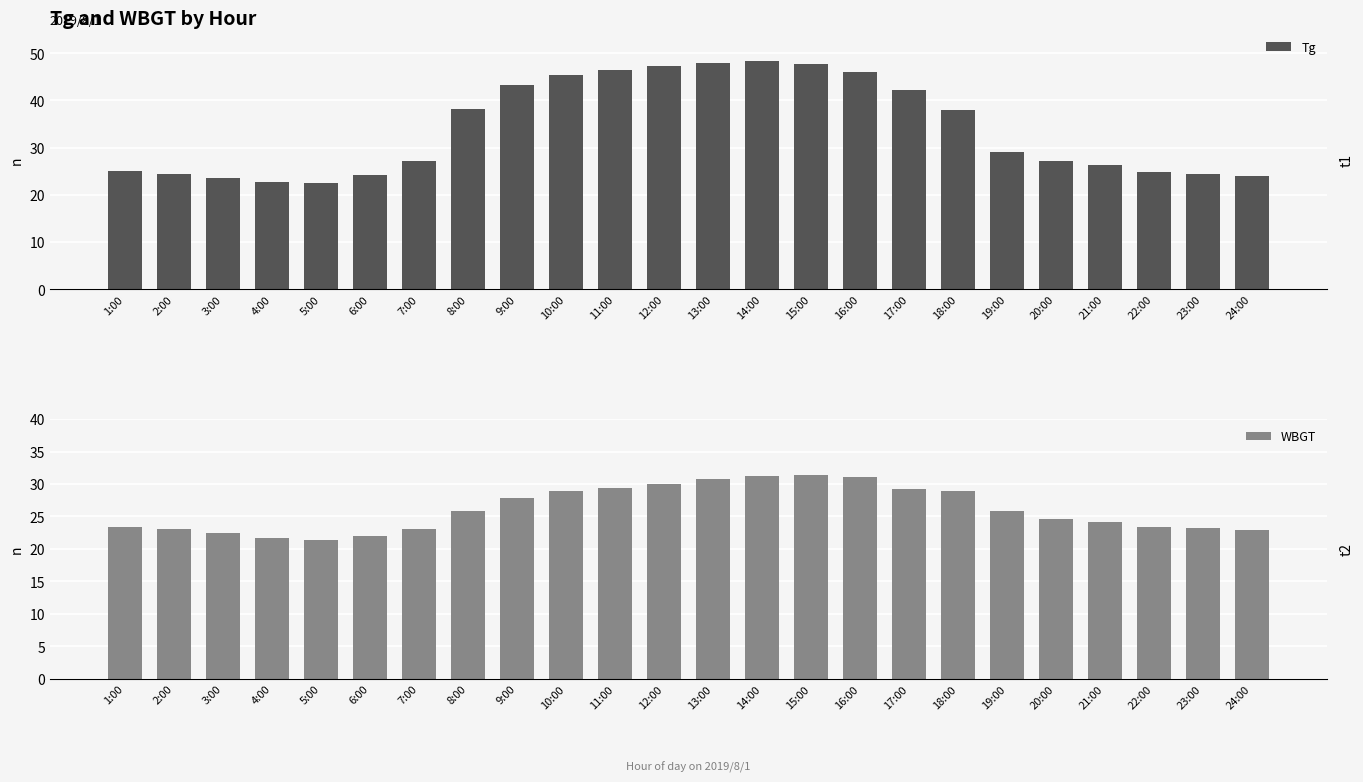

The value of Tg at 18:00 is 53.9. True or false?

False